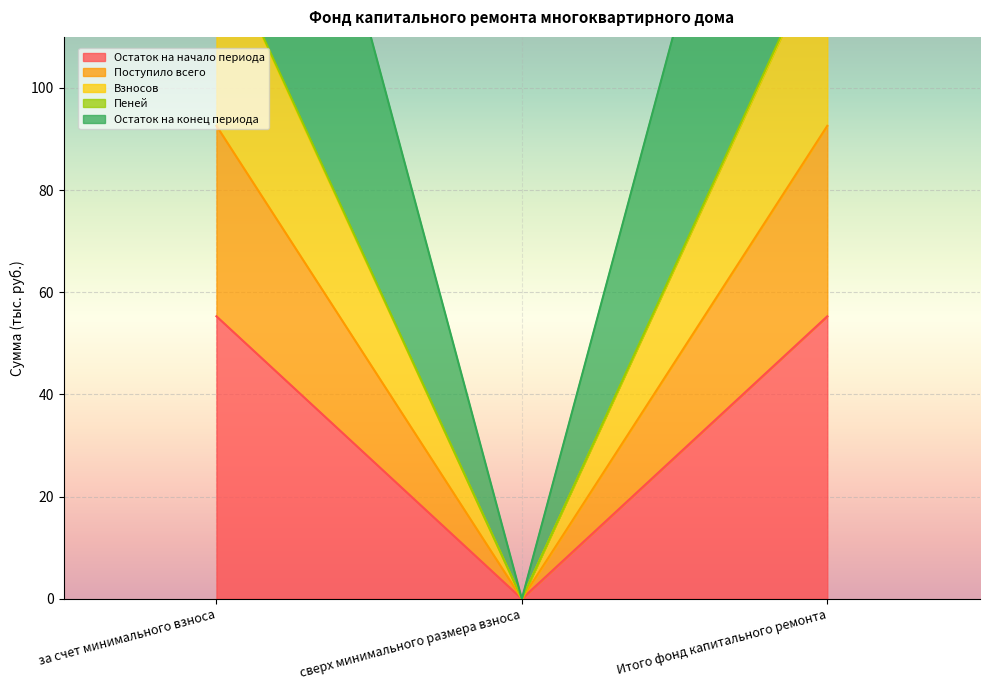

The Пеней series shows 341.1 at за счет минимального взноса. True or false?

False